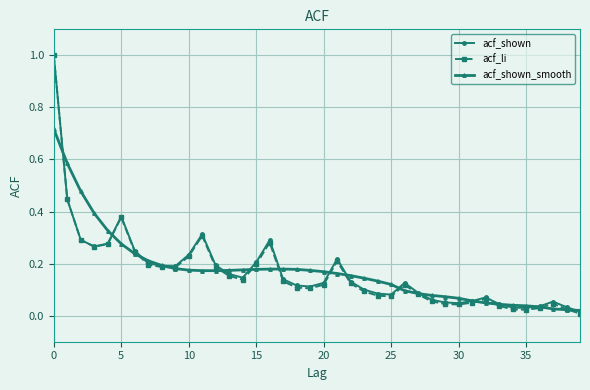

Which series has the largest range (max minus min)?

acf_li